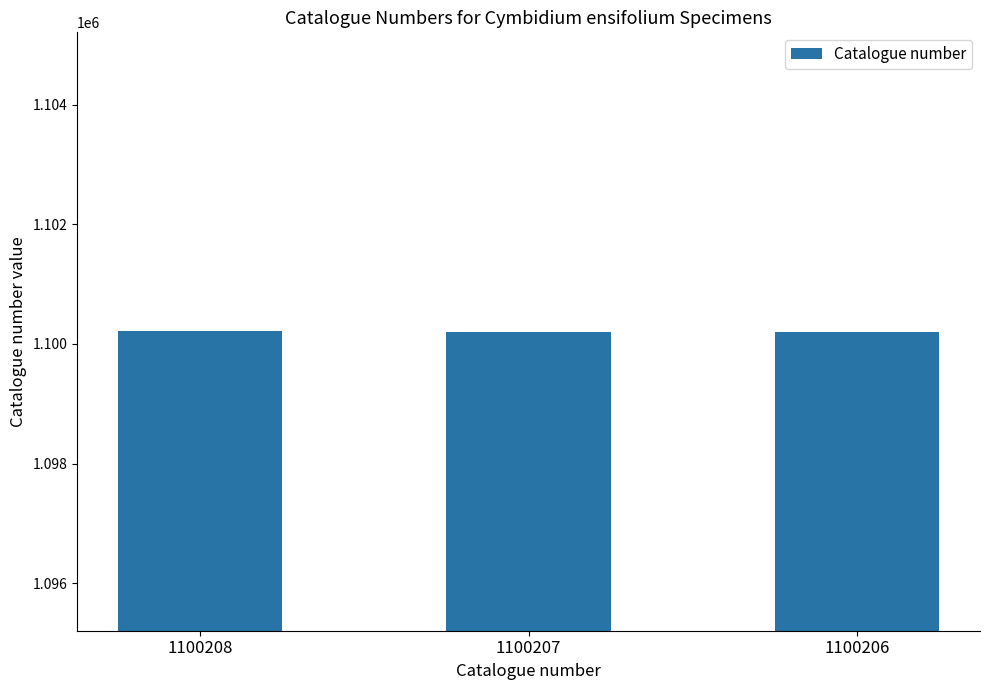

How many values are below 1100207?

1